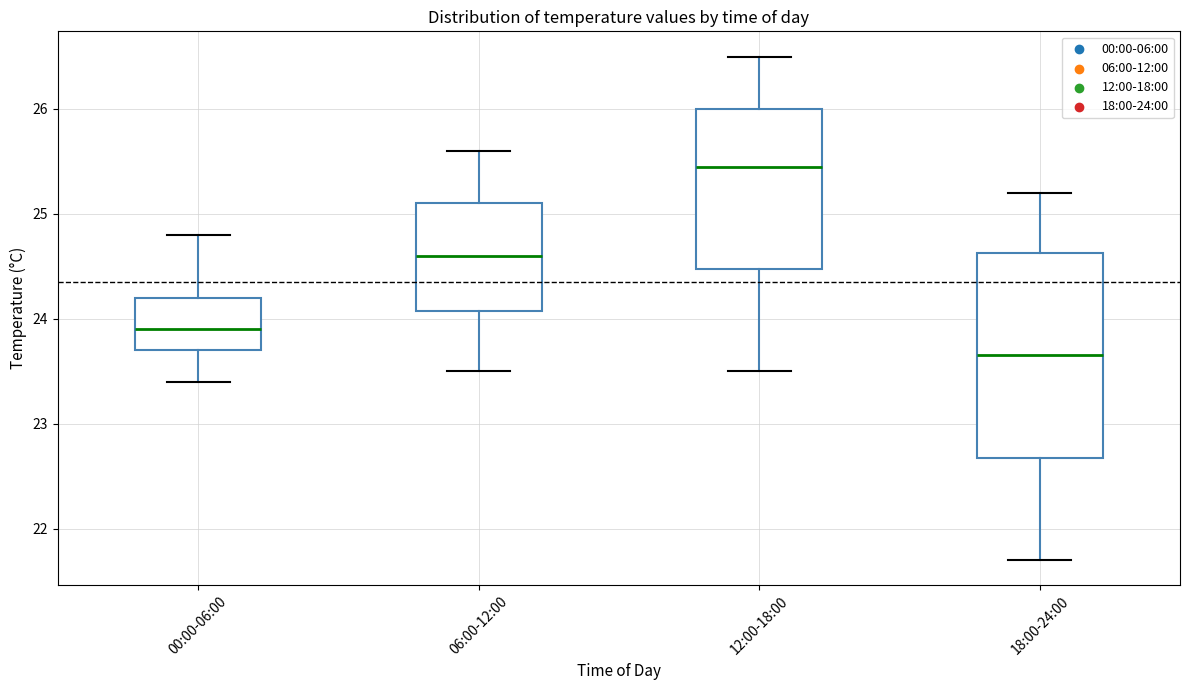

Which box's median line is the highest?

12:00-18:00